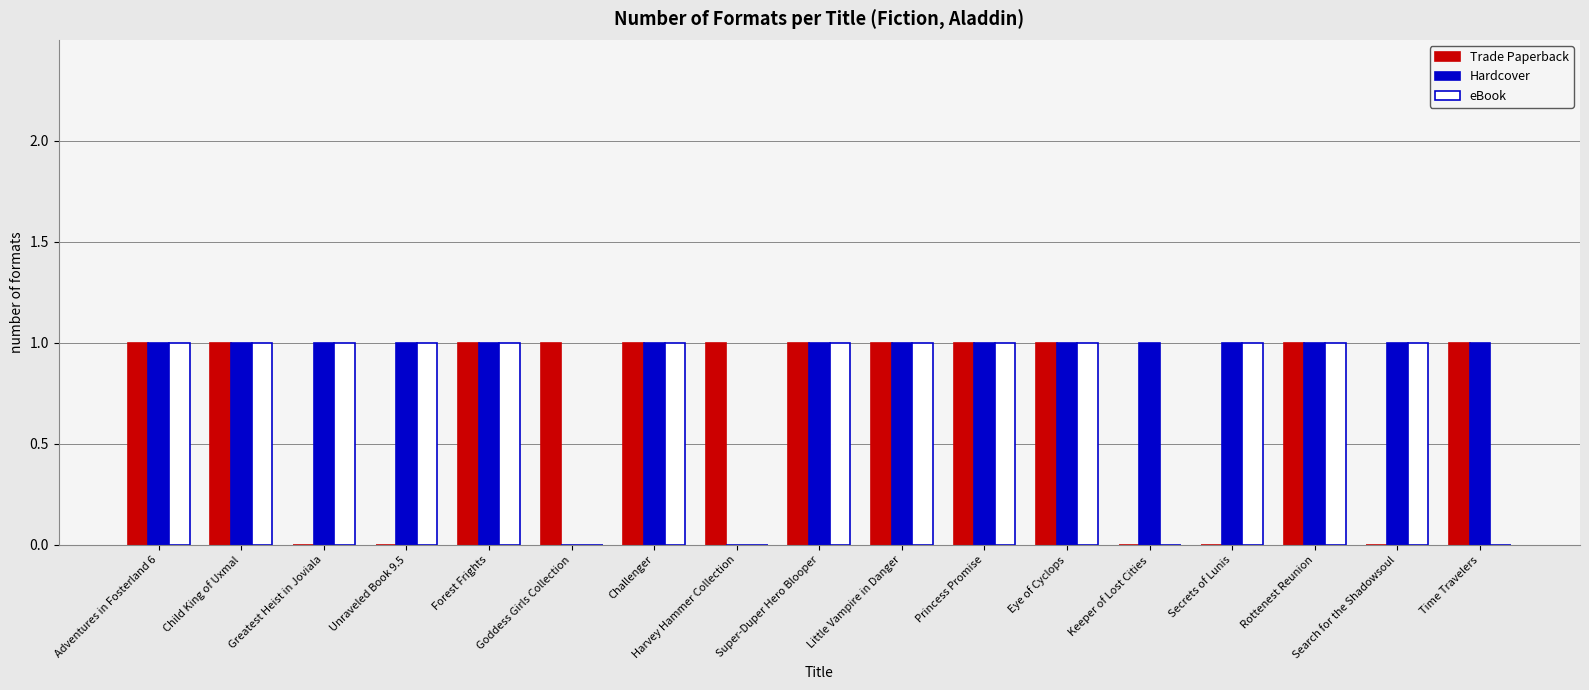

Is it true that Trade Paperback equals 0 at Search for the Shadowsoul?

True